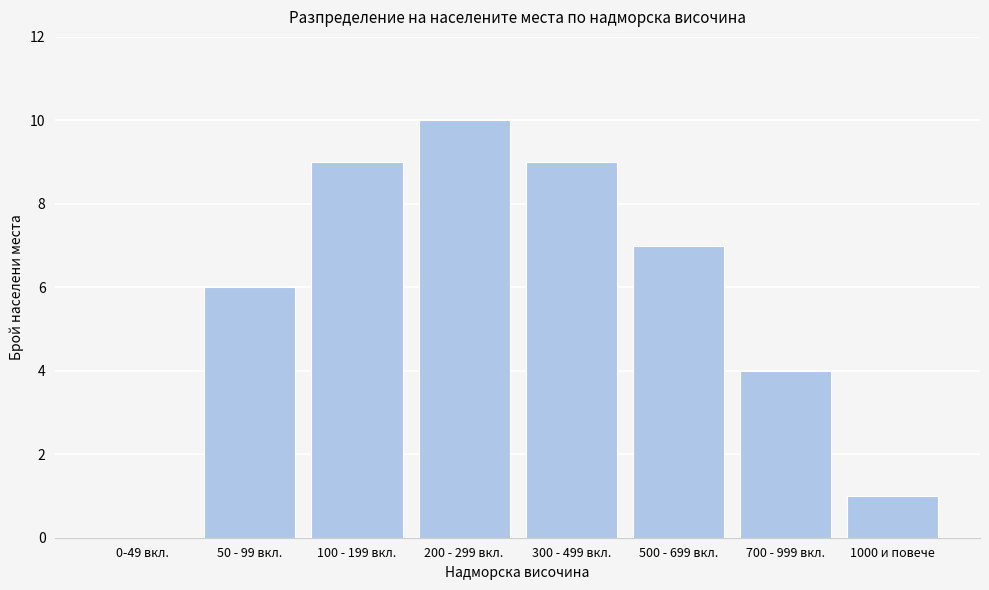

Reading left to right, what are all the values shown in this chart?

0-49 вкл.=0	50 - 99 вкл.=6	100 - 199 вкл.=9	200 - 299 вкл.=10	300 - 499 вкл.=9	500 - 699 вкл.=7	700 - 999 вкл.=4	1000 и повече=1